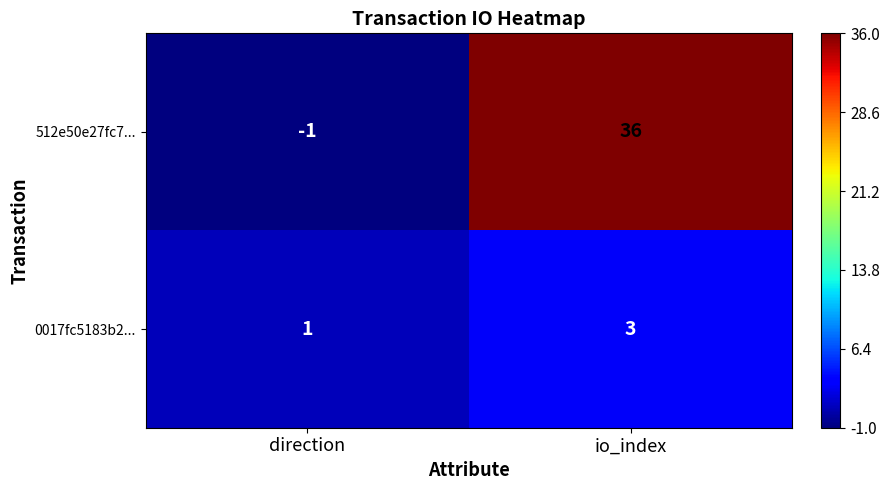

At direction, list the series in order from smallest to largest.

512e50e27fc7..., 0017fc5183b2...